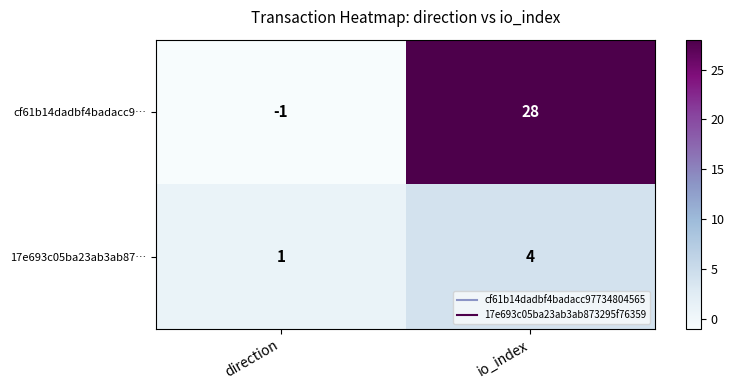

At which category is the sum across all series the highest?

io_index